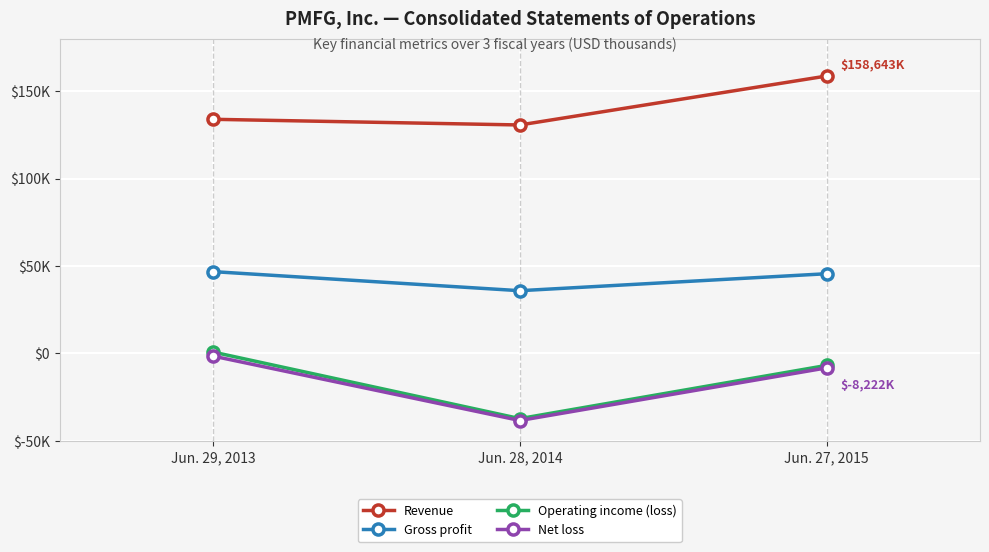

Reading left to right, what are all the values shown in this chart?

Revenue: Jun. 29, 2013=133892	Jun. 28, 2014=130650	Jun. 27, 2015=158643
Gross profit: Jun. 29, 2013=46800	Jun. 28, 2014=35896	Jun. 27, 2015=45597
Operating income (loss): Jun. 29, 2013=818	Jun. 28, 2014=-37240	Jun. 27, 2015=-6811
Net loss: Jun. 29, 2013=-1488	Jun. 28, 2014=-38318	Jun. 27, 2015=-8222